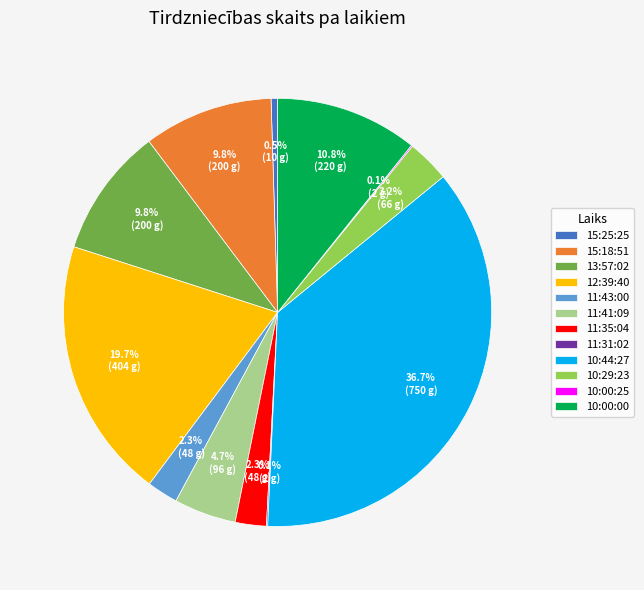

Do 15:18:51 and 12:39:40 together represent more than half of the pie?

No